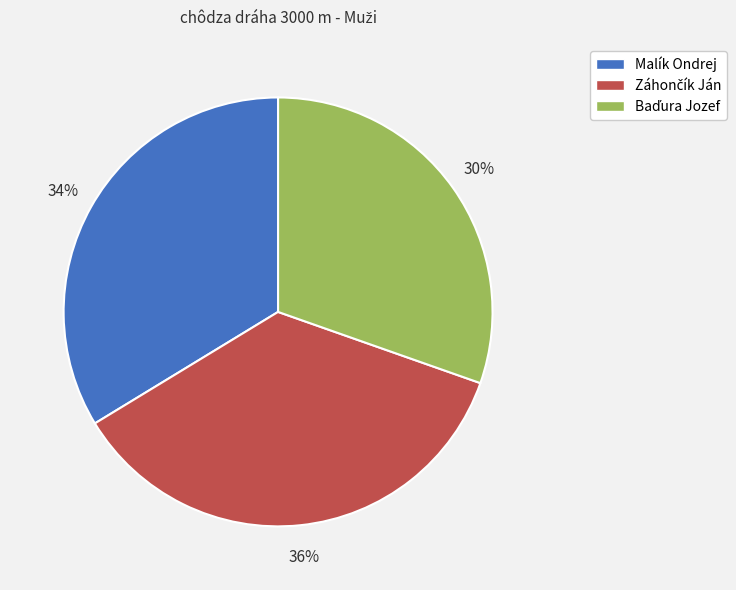

The Malík Ondrej slice represents 40% of the pie. True or false?

False